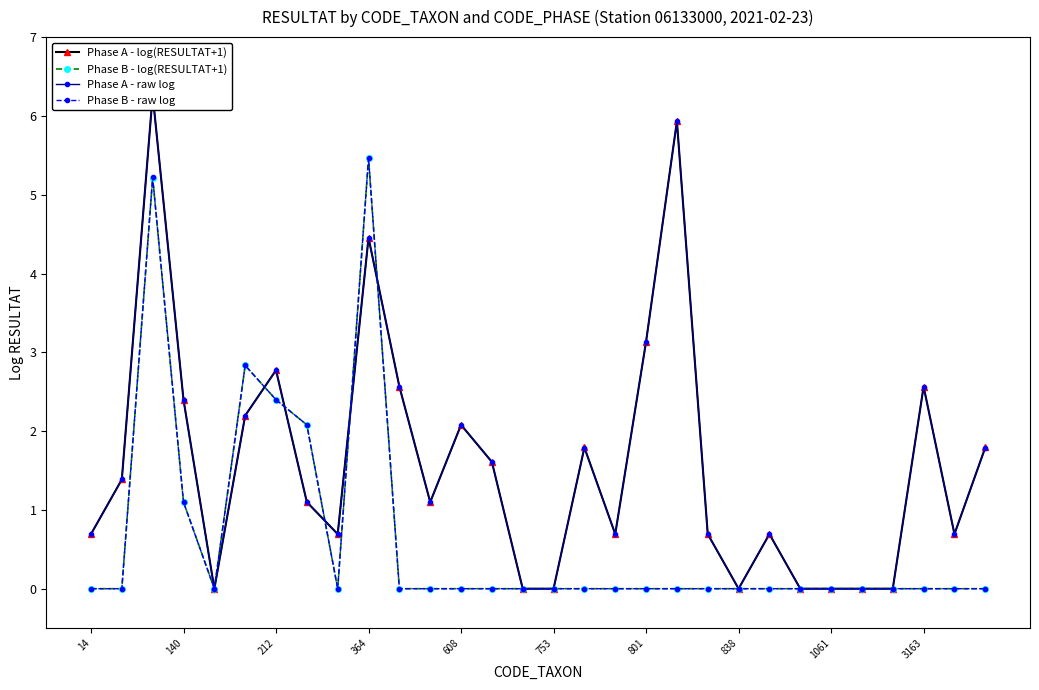

True or false: Phase B - log(RESULTAT+1) has more than 2 interior local peaks.

True